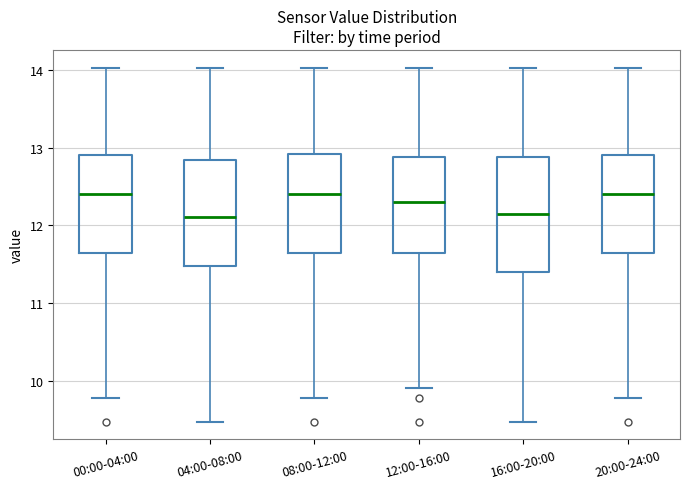

Reading left to right, read every box against the y-axis: the position of its median line, the range the box covers, and the ends of its whiskers. The values are not printed on the chart, so give them approximately, as read against the axis.

00:00-04:00: median 12.4, box 11.6 to 12.9, whiskers 9.8 to 14.0
04:00-08:00: median 12.1, box 11.5 to 12.8, whiskers 9.5 to 14.0
08:00-12:00: median 12.4, box 11.6 to 12.9, whiskers 9.8 to 14.0
12:00-16:00: median 12.3, box 11.6 to 12.9, whiskers 9.9 to 14.0
16:00-20:00: median 12.2, box 11.4 to 12.9, whiskers 9.5 to 14.0
20:00-24:00: median 12.4, box 11.6 to 12.9, whiskers 9.8 to 14.0